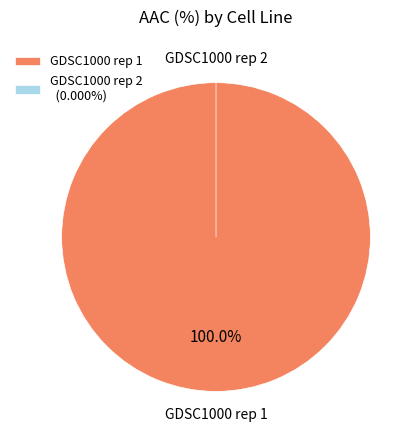

To the nearest percent, what is the difference between the largest and smallest slice percentages?

100%